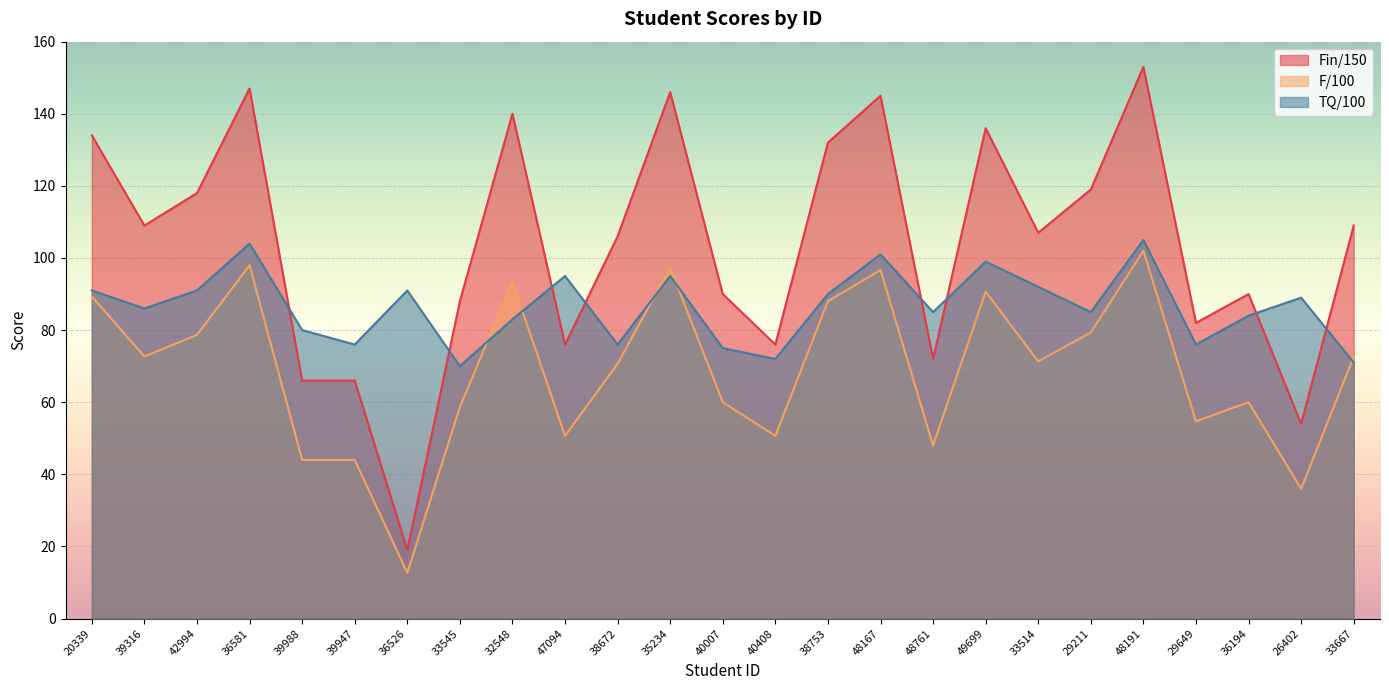

Where is F/100 nearest to the value 57?

33545